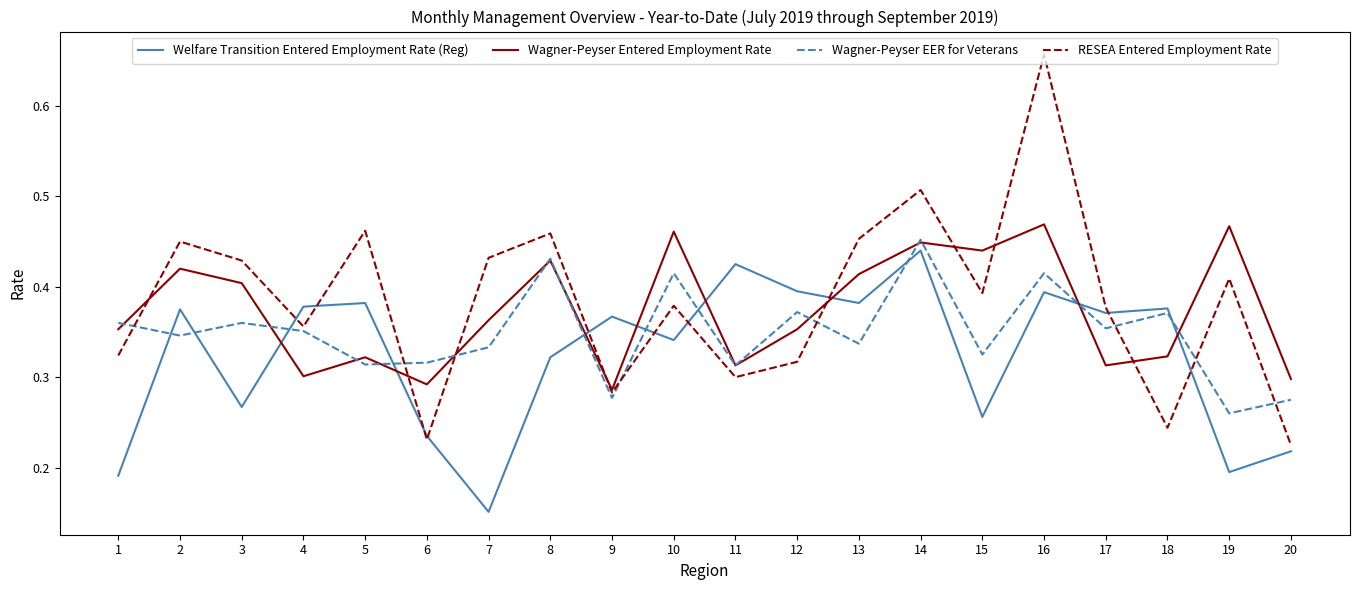

Is the value of RESEA Entered Employment Rate at 16 greater than the value of Welfare Transition Entered Employment Rate (Reg) at 19?

Yes